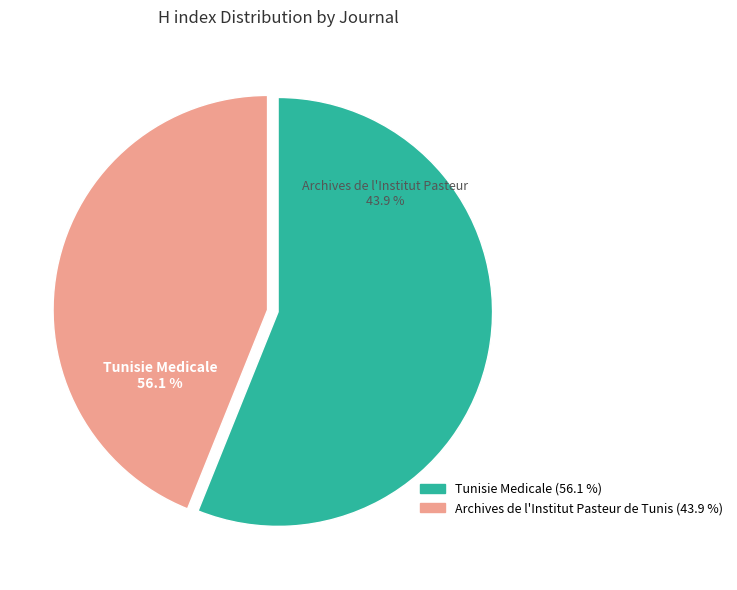

Do Archives de l Institut Pasteur de Tunis and Tunisie Medicale together represent more than half of the pie?

Yes